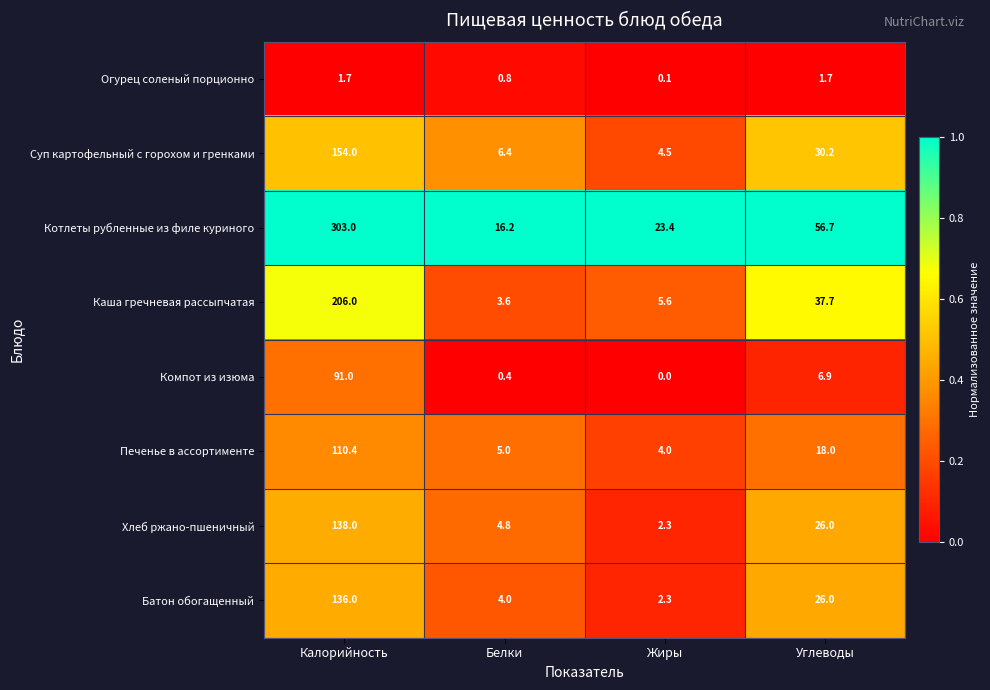

What is the difference between the second highest and second lowest values in the Хлеб ржано-пшеничный series?

21.2